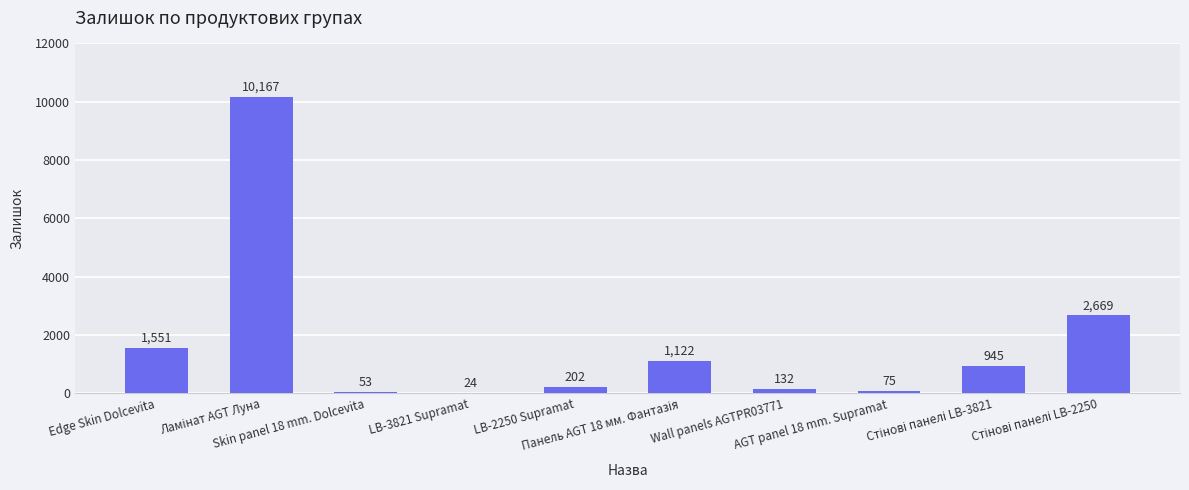

What is the greatest value displayed?

10167